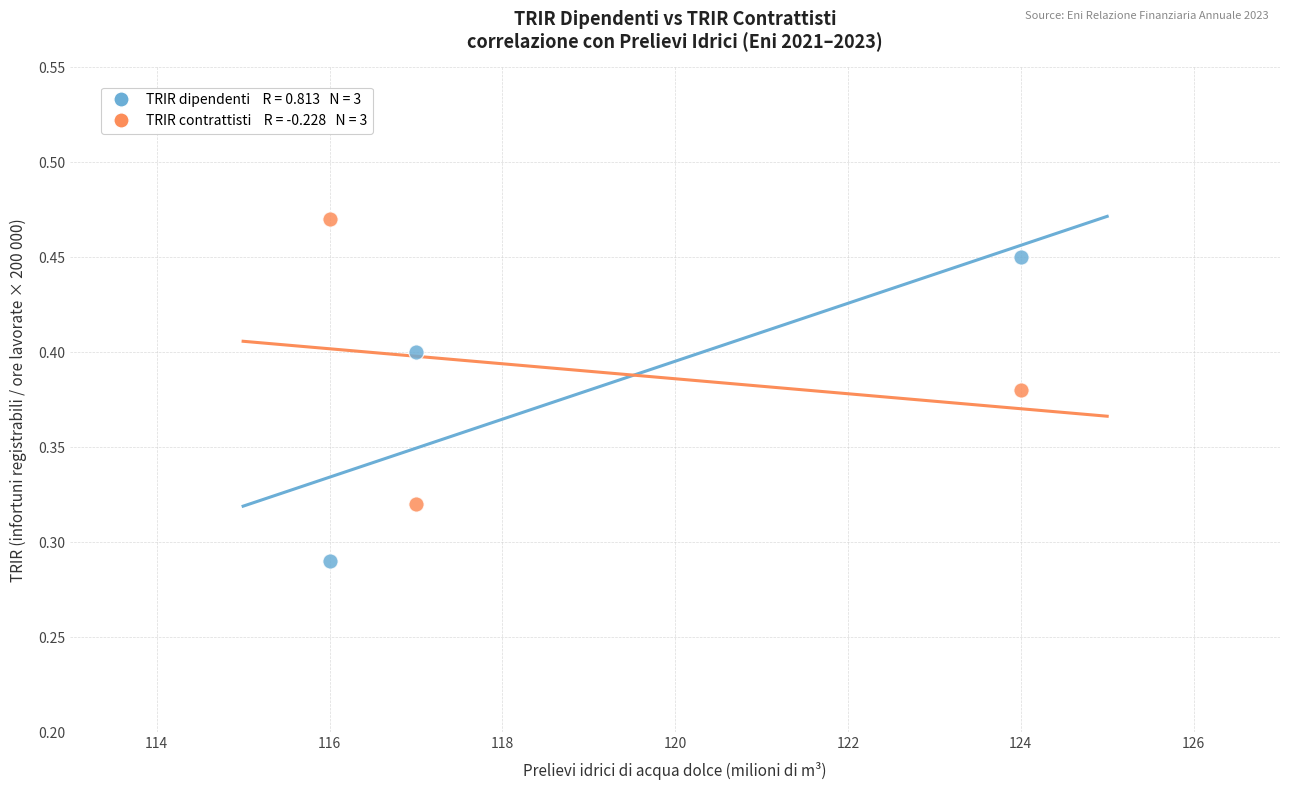

Across all data points, what is the average X value?

119.0